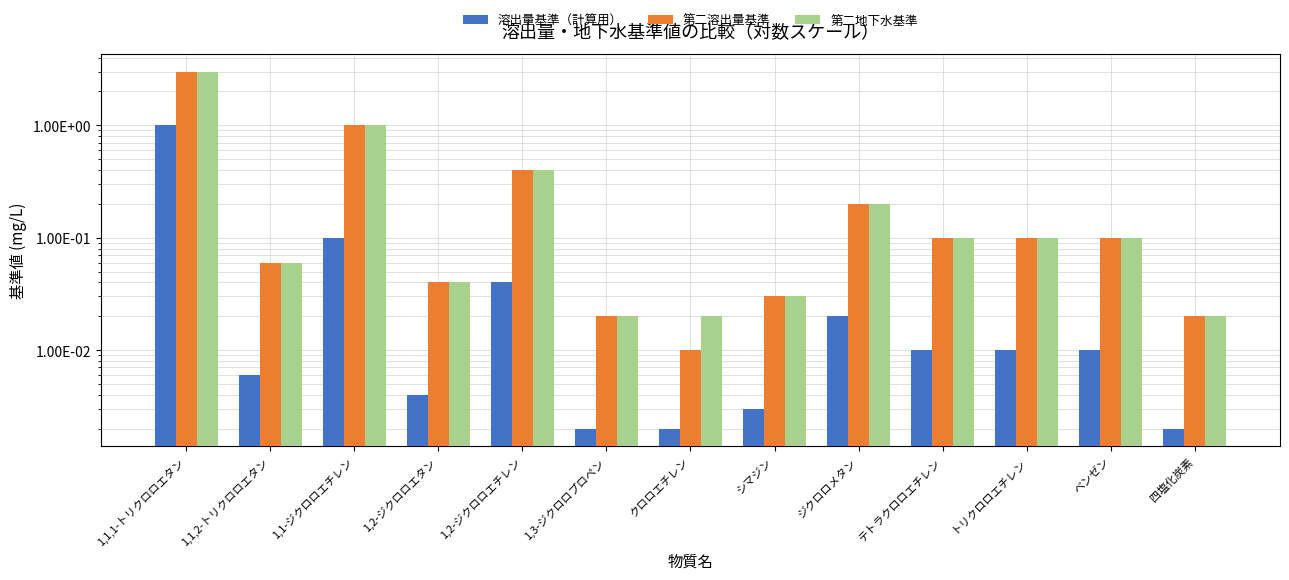

The 溶出量基準（計算用） series shows 0.0 at テトラクロロエチレン. True or false?

False